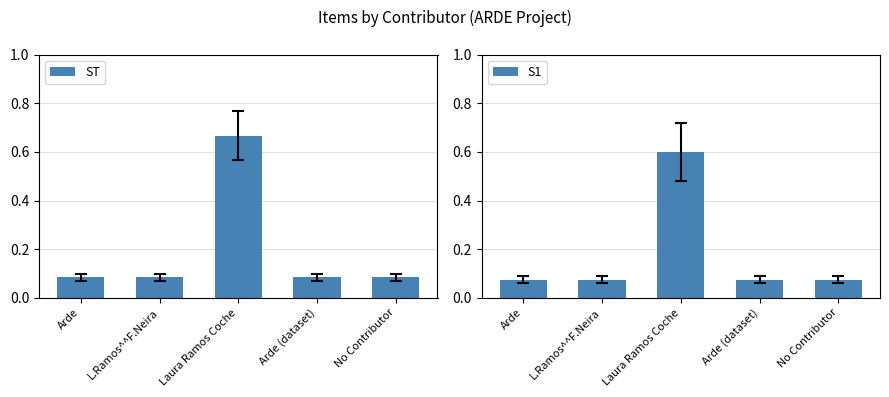

Between Arde and L.Ramos^^F.Neira, which series saw the biggest shift?

ST